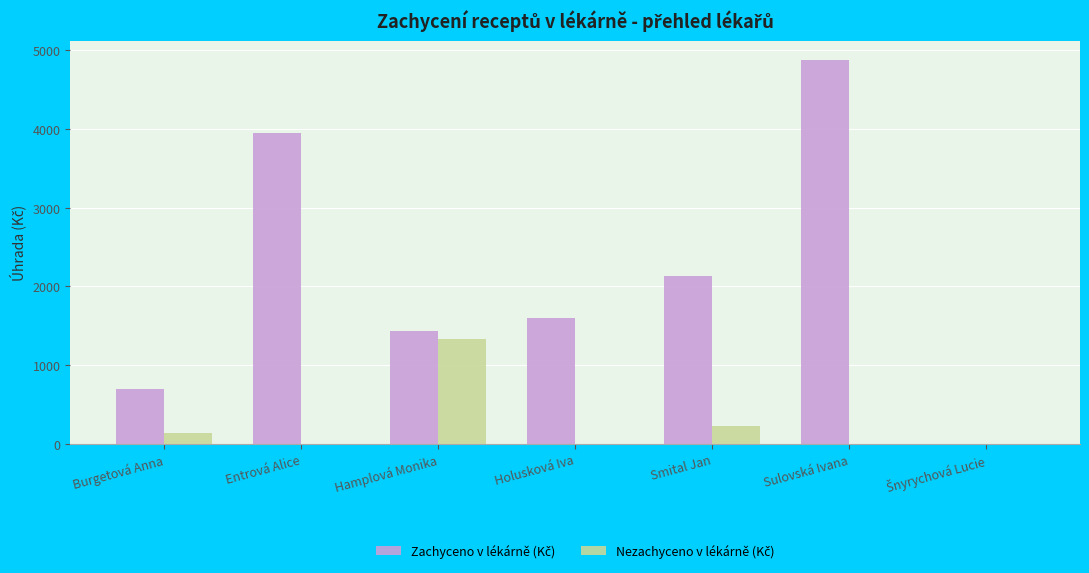

What is the maximum value shown in the chart?

4871.0